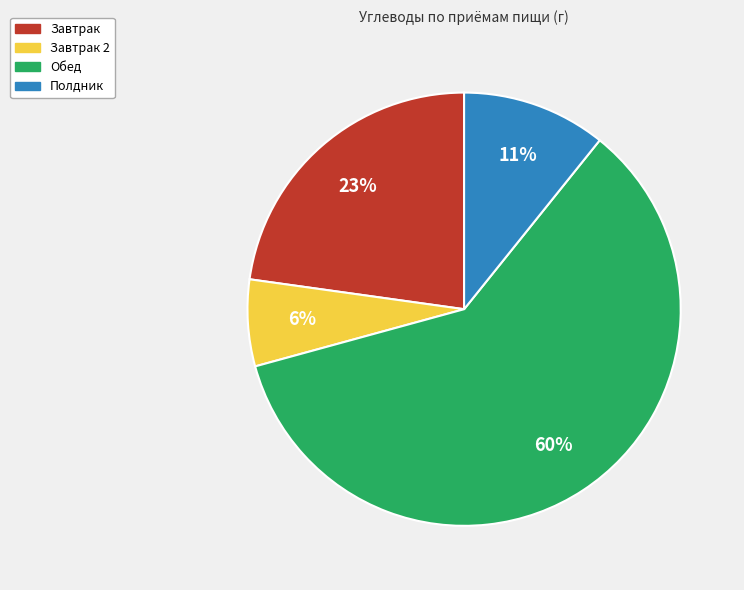

Do Завтрак 2 and Обед together represent more than half of the pie?

Yes